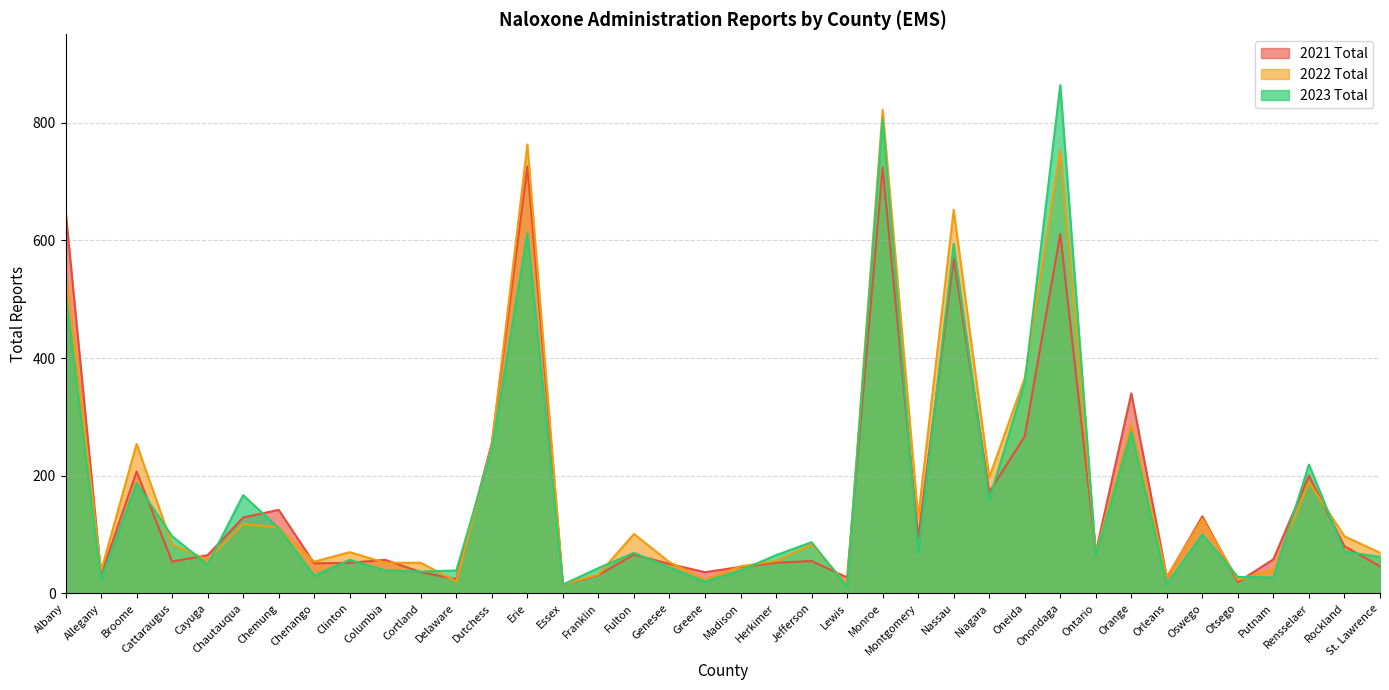

At which label does 2023 Total first exceed 68?

Albany